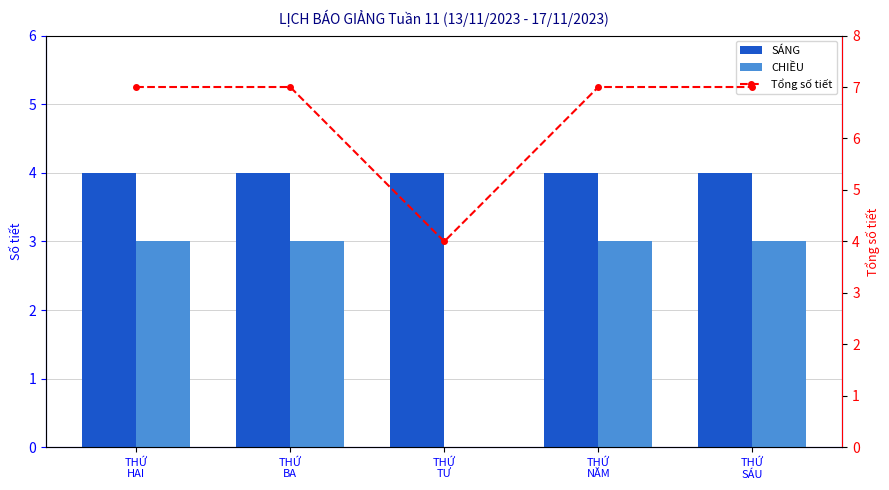

What position from the right is THỨ
HAI?

5